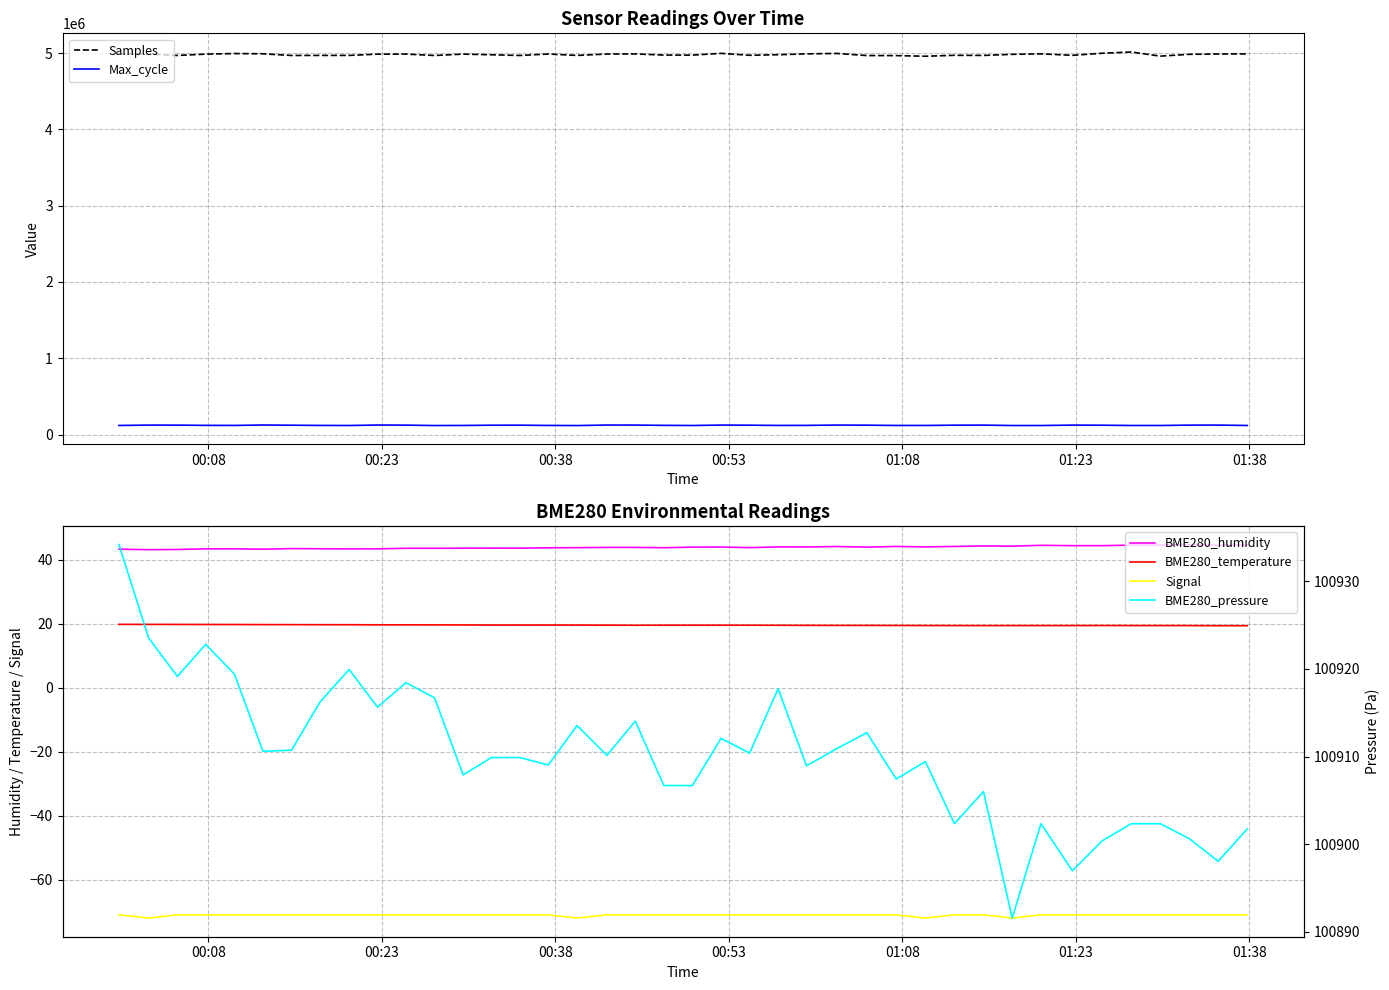

At how many categories does at least one series exceed 2922112?

40